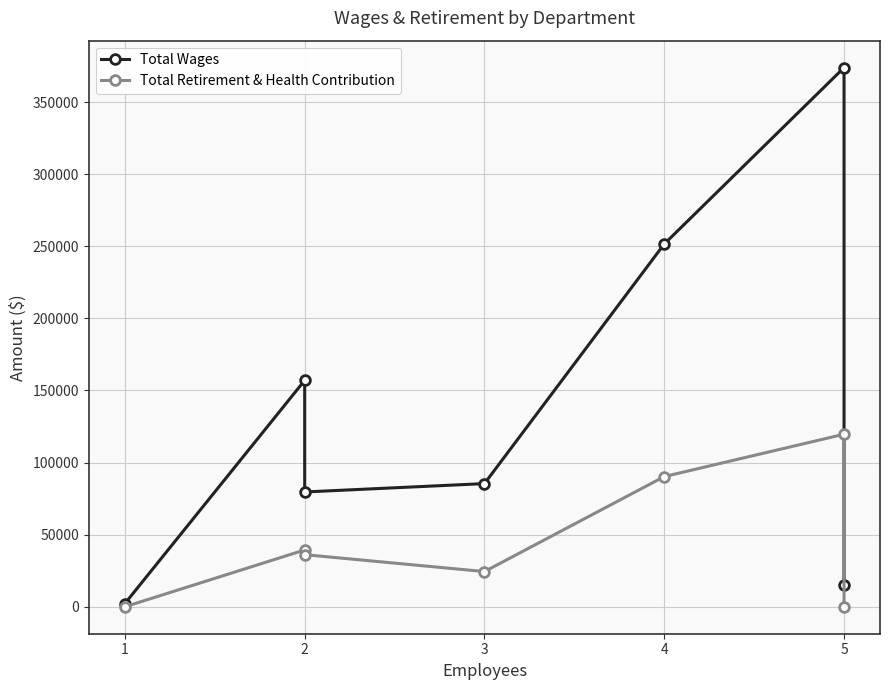

Rank the series by their average value, from highest to lowest.

Total Wages, Total Retirement & Health Contribution